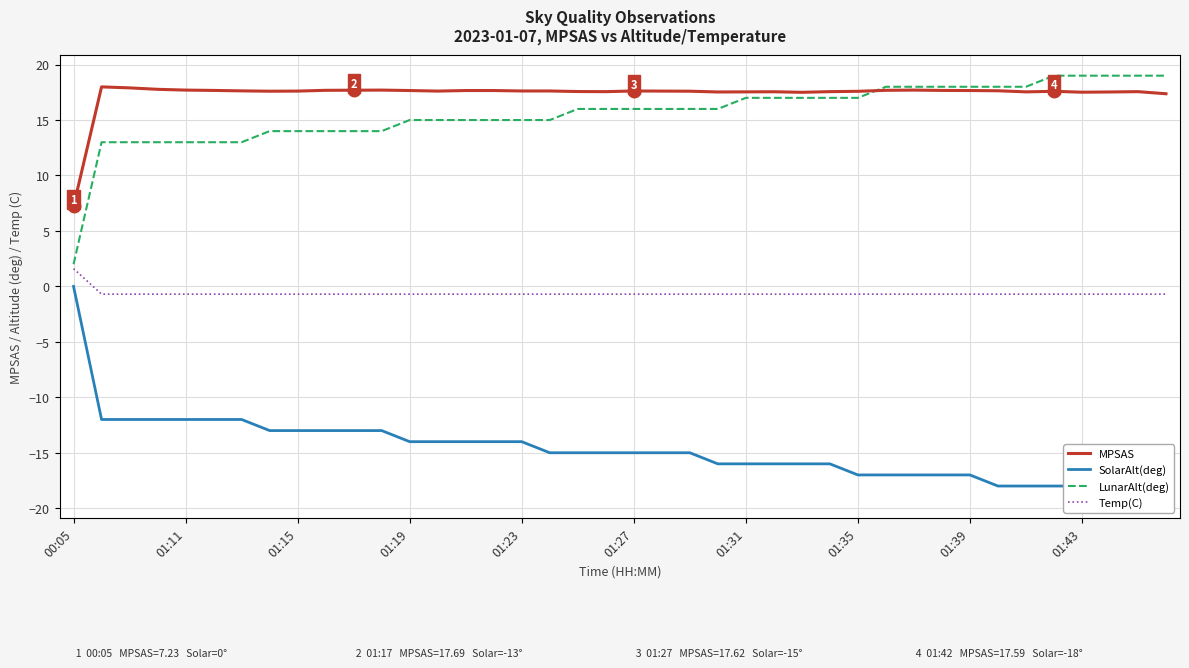

What are all the series names shown in the legend?

MPSAS, SolarAlt(deg), LunarAlt(deg), Temp(C)